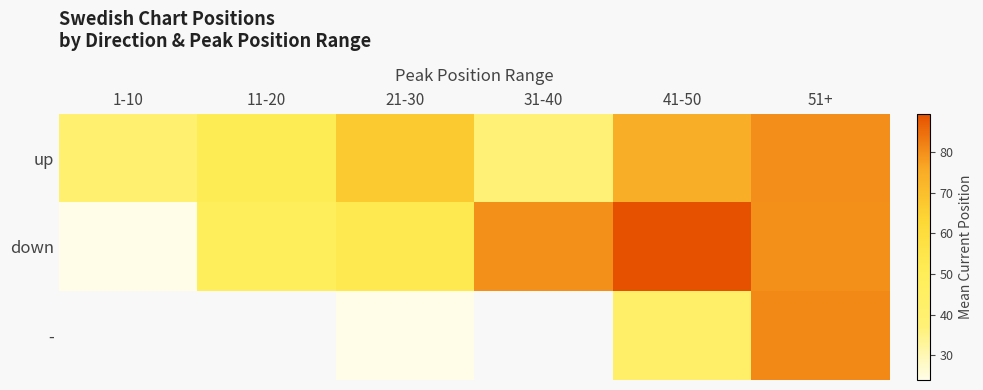

What value does the down series have at 1-10?

23.9